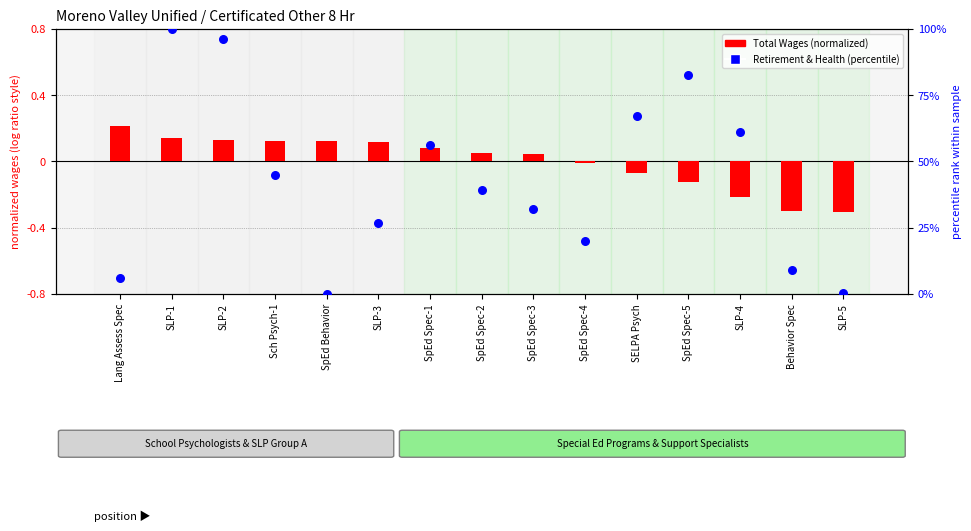

Which series reaches the minimum Y coordinate?

Total Wages (normalized)